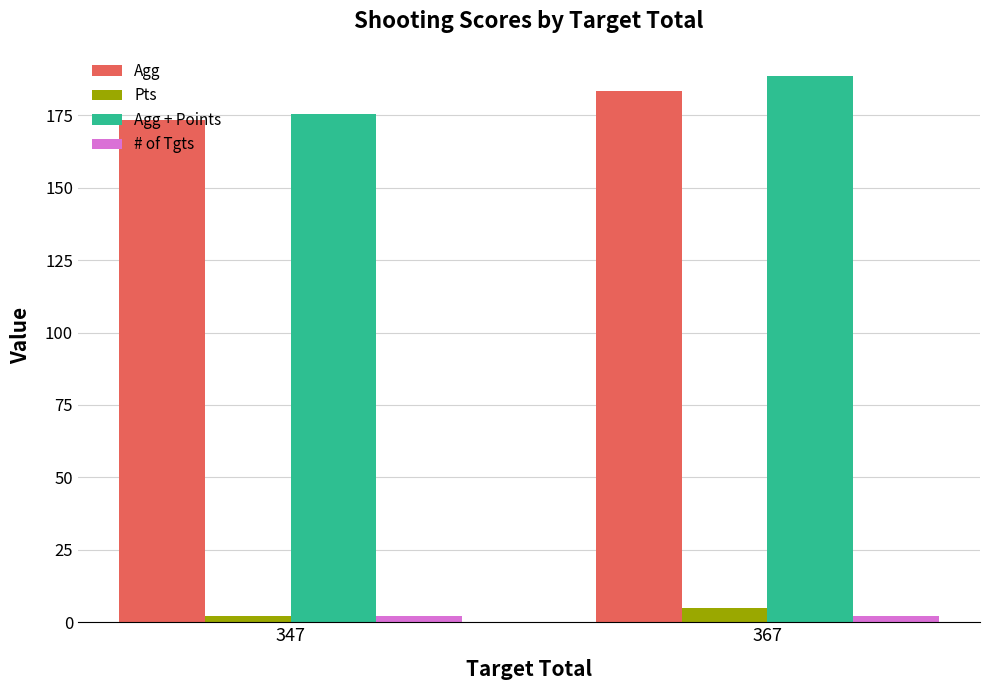

What is the value of the # of Tgts bar at the 2nd from the left?

2.0